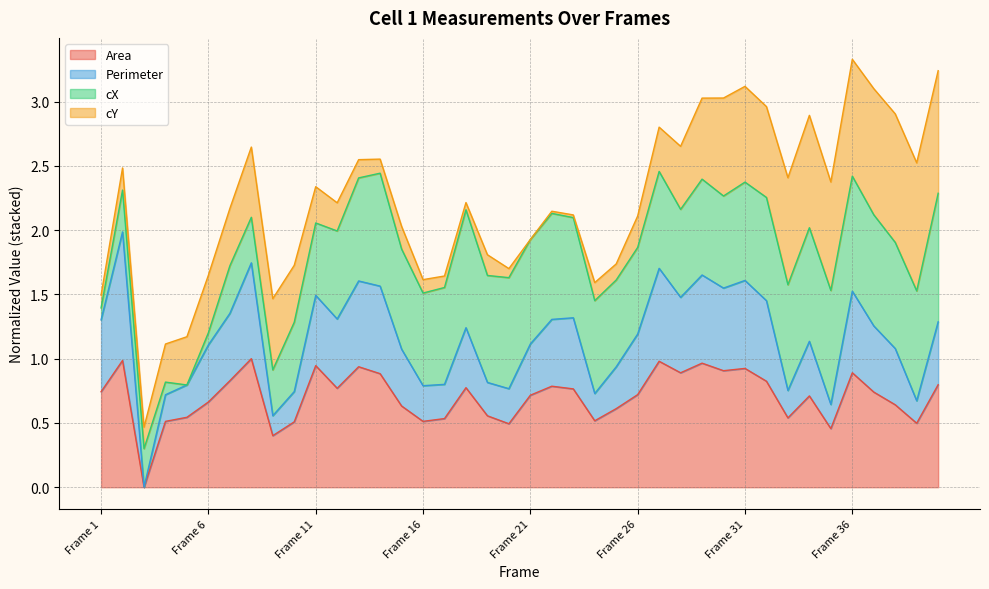

Which has a higher value, Frame 9 or Frame 32?

Frame 32